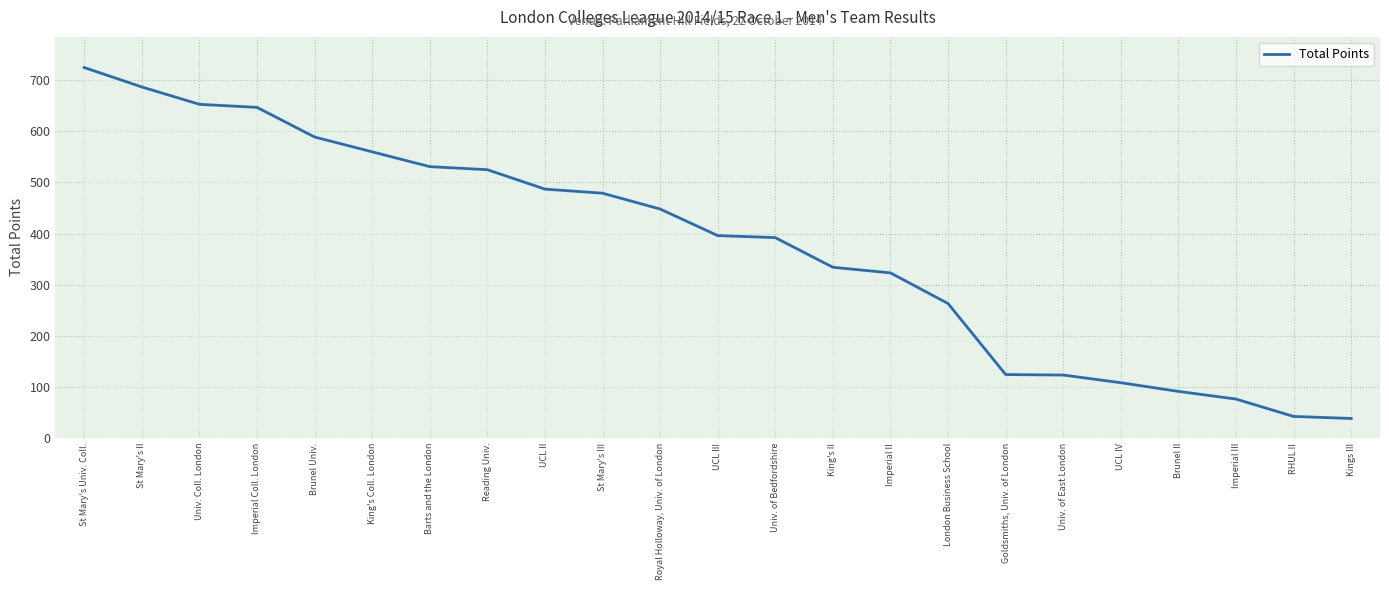

What value does the data have at St Mary's Univ. Coll., to the nearest 100?

700